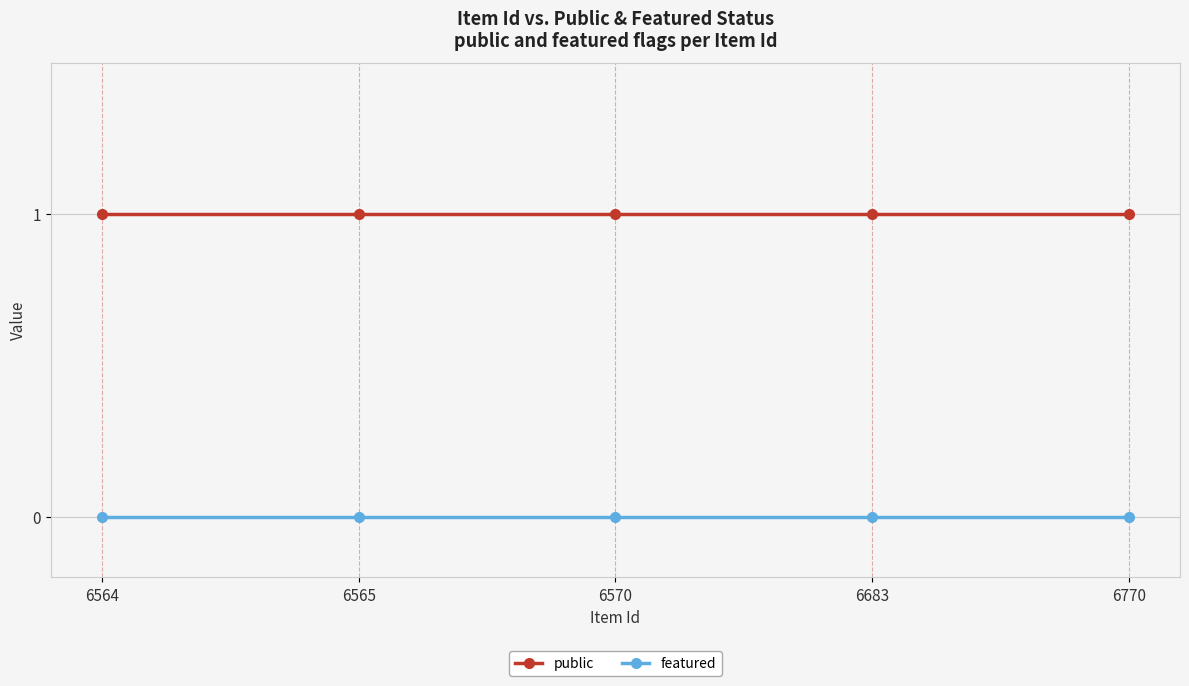

The featured series shows 0 at 6565. True or false?

True